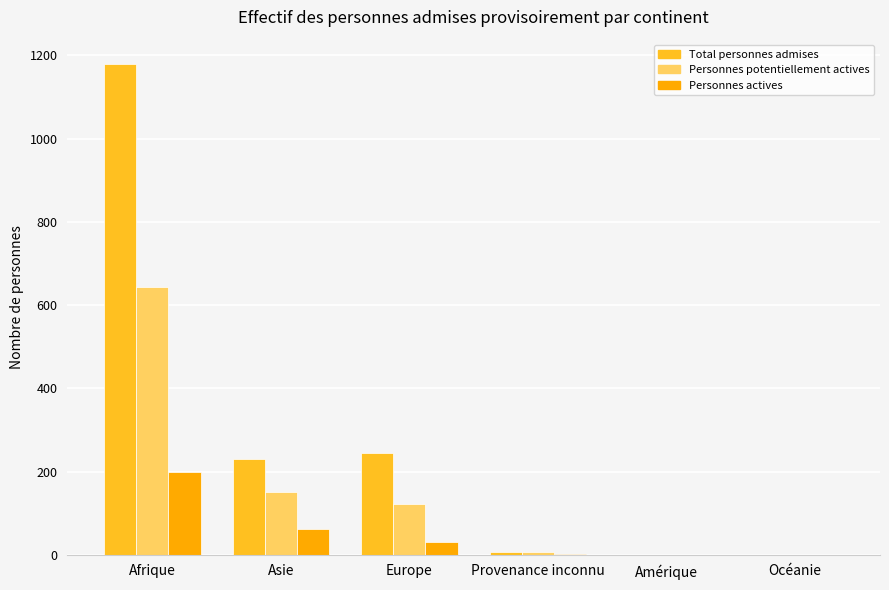

Are the bars grouped side by side (vs. stacked)?

Yes